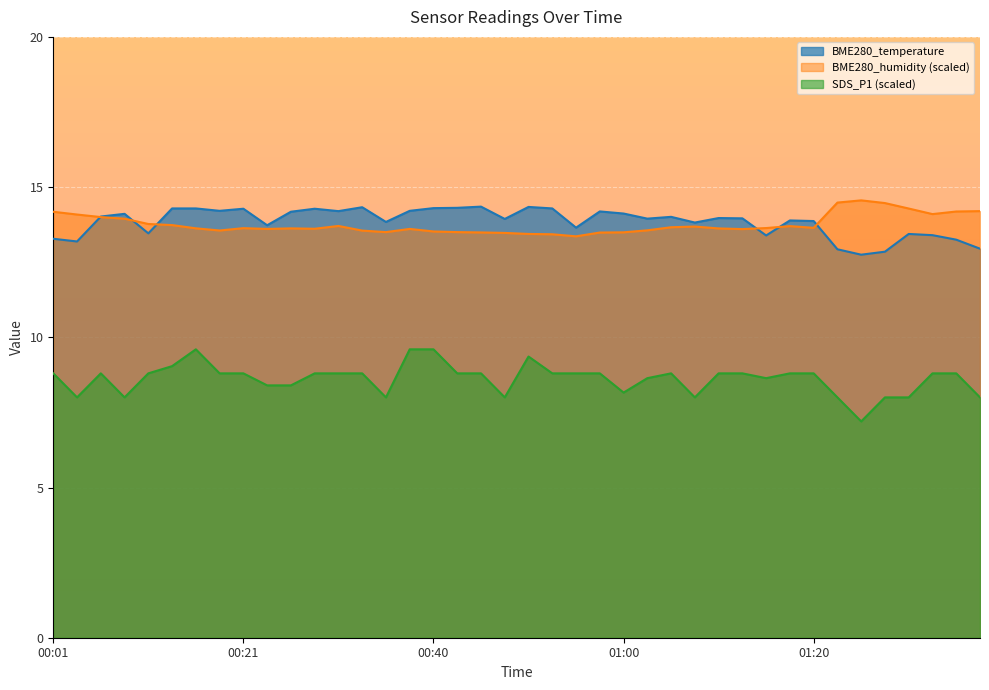

Which series has the largest total across all categories?

BME280_temperature